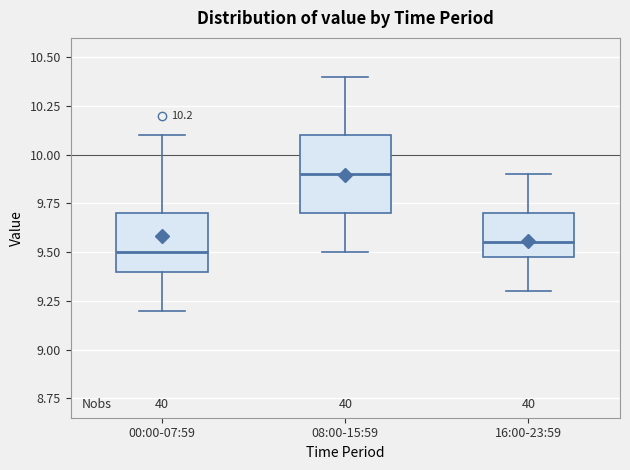

Comparing the boxes themselves (not the whiskers), which one is the tallest?

08:00-15:59